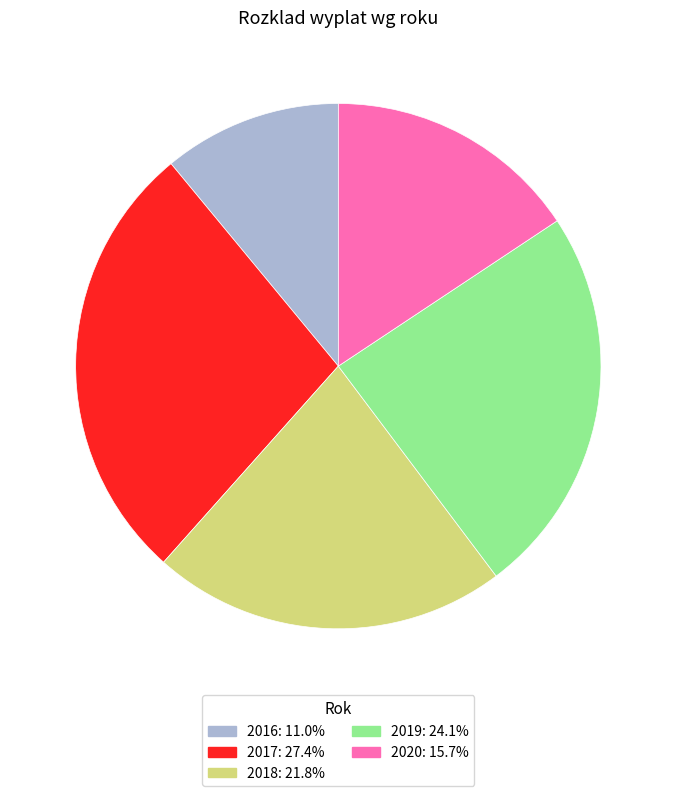

Combined, do 2018: 21.8% and 2016: 11.0% account for over 50%?

No